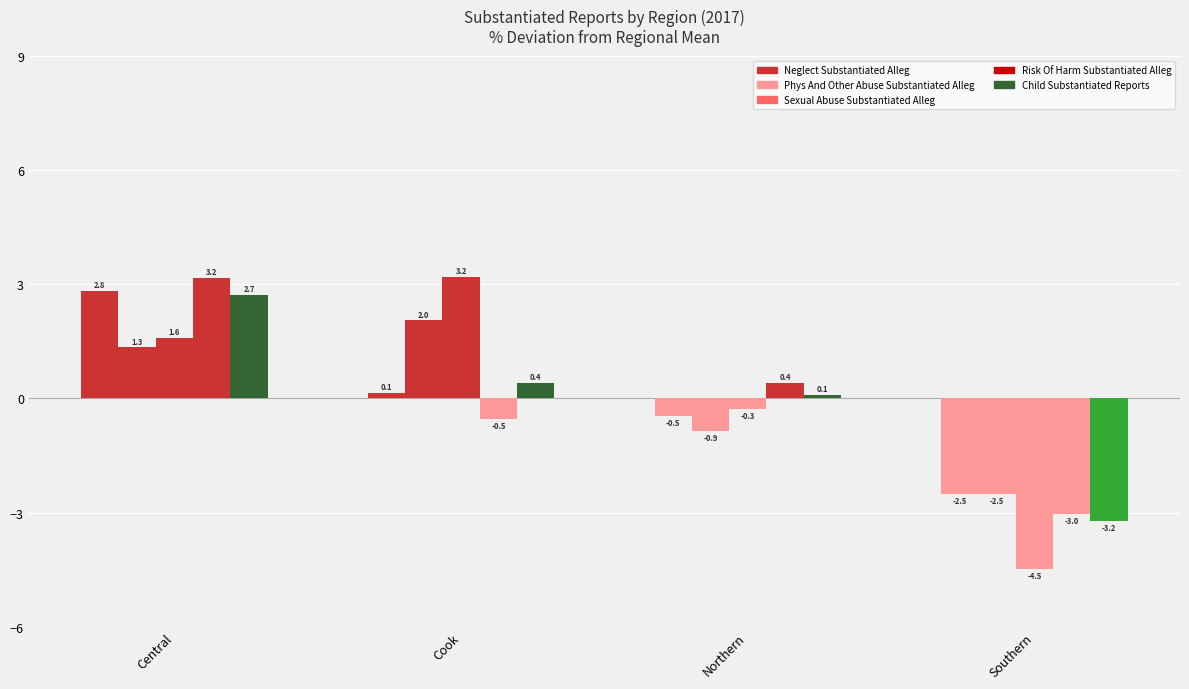

How many series are shown in this chart?

5